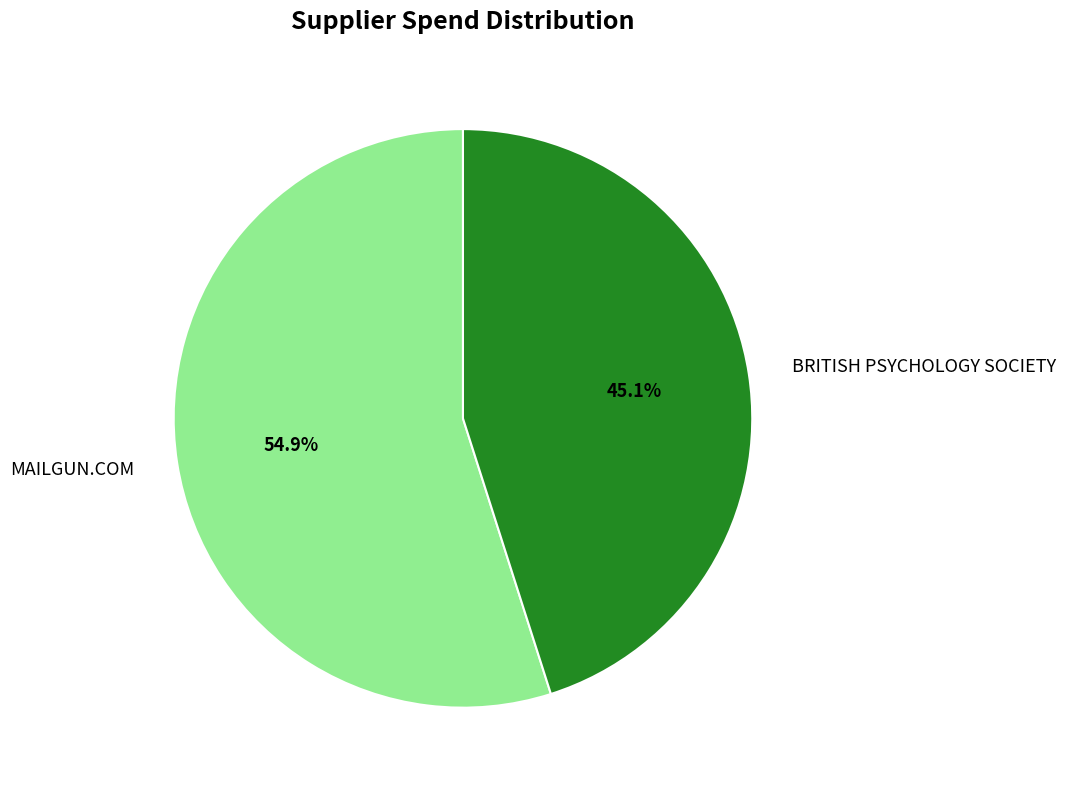

Do MAILGUN.COM and BRITISH PSYCHOLOGY SOCIETY together represent more than half of the pie?

Yes